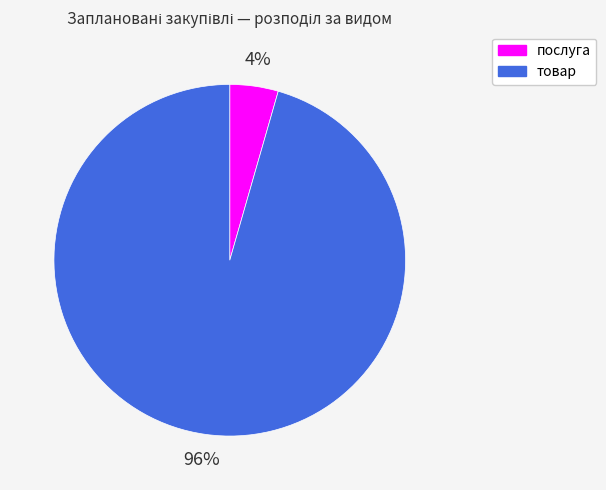

Is there any slice that represents more than half of the pie?

Yes